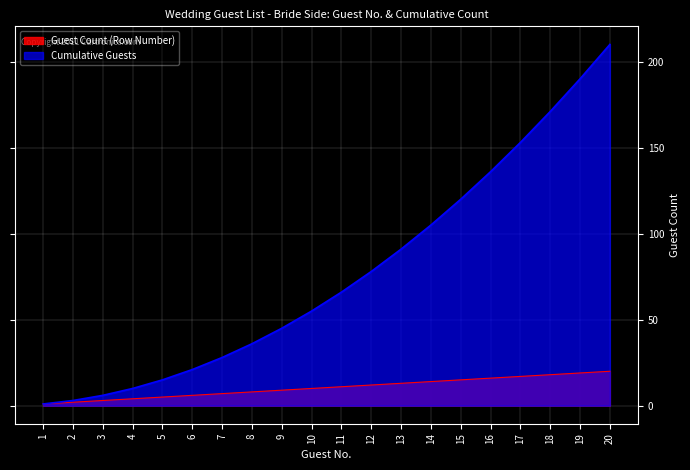

How many data points in Guest Count (Row Number) are less than 11?

10